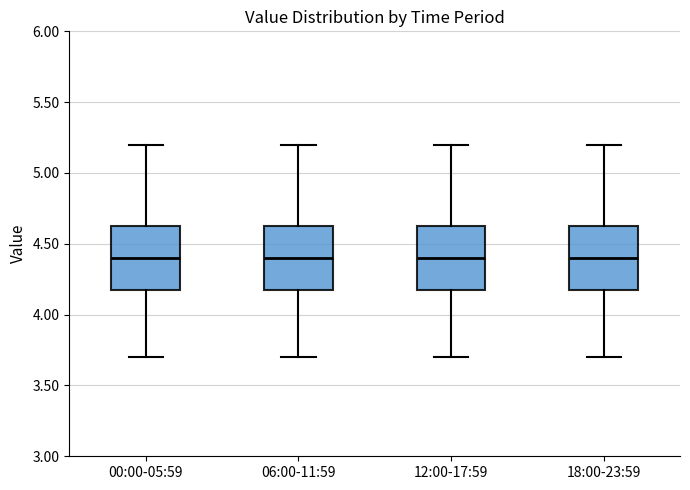

Reading left to right, read every box against the y-axis: the position of its median line, the range the box covers, and the ends of its whiskers. The values are not printed on the chart, so give them approximately, as read against the axis.

00:00-05:59: median 4.40, box 4.20 to 4.65, whiskers 3.70 to 5.20
06:00-11:59: median 4.40, box 4.20 to 4.65, whiskers 3.70 to 5.20
12:00-17:59: median 4.40, box 4.20 to 4.65, whiskers 3.70 to 5.20
18:00-23:59: median 4.40, box 4.20 to 4.65, whiskers 3.70 to 5.20